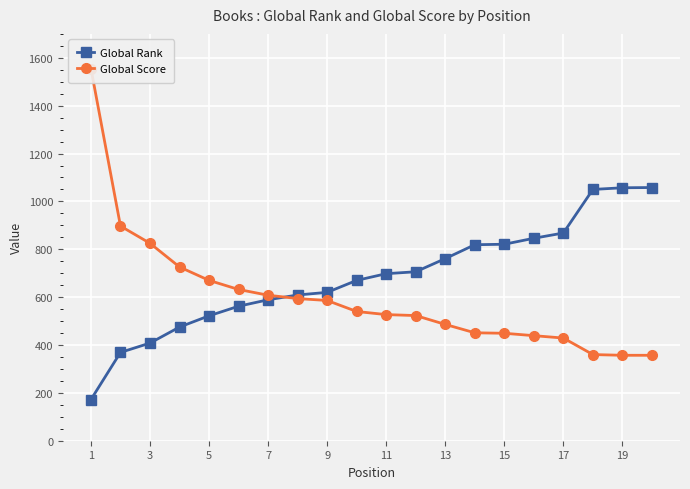

Is it true that Global Score equals 136 at 19?

False